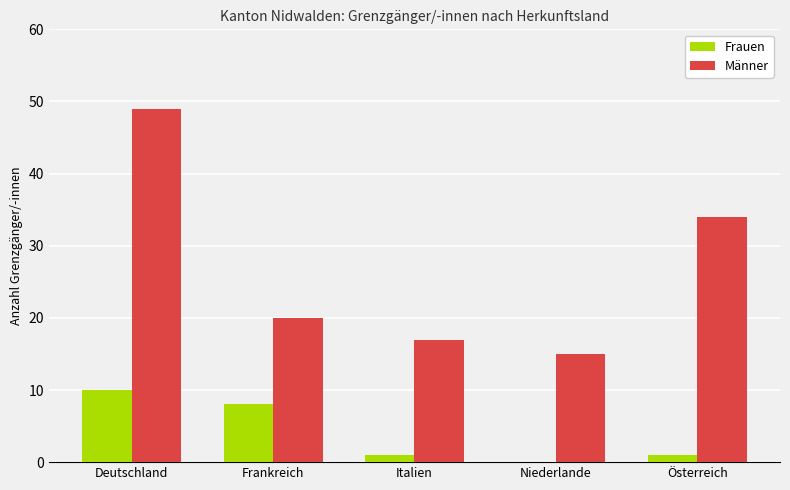

Is the value of Frauen at Niederlande greater than the value of Männer at Österreich?

No